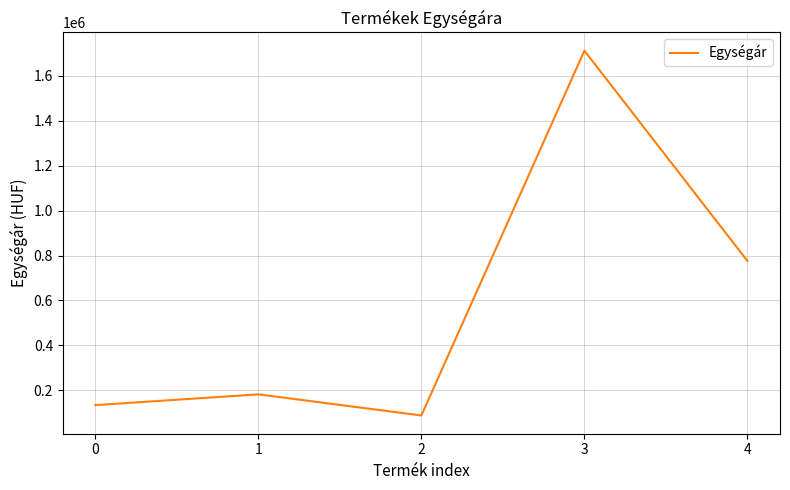

List the labels in order of value, smallest first.

2, 0, 1, 4, 3